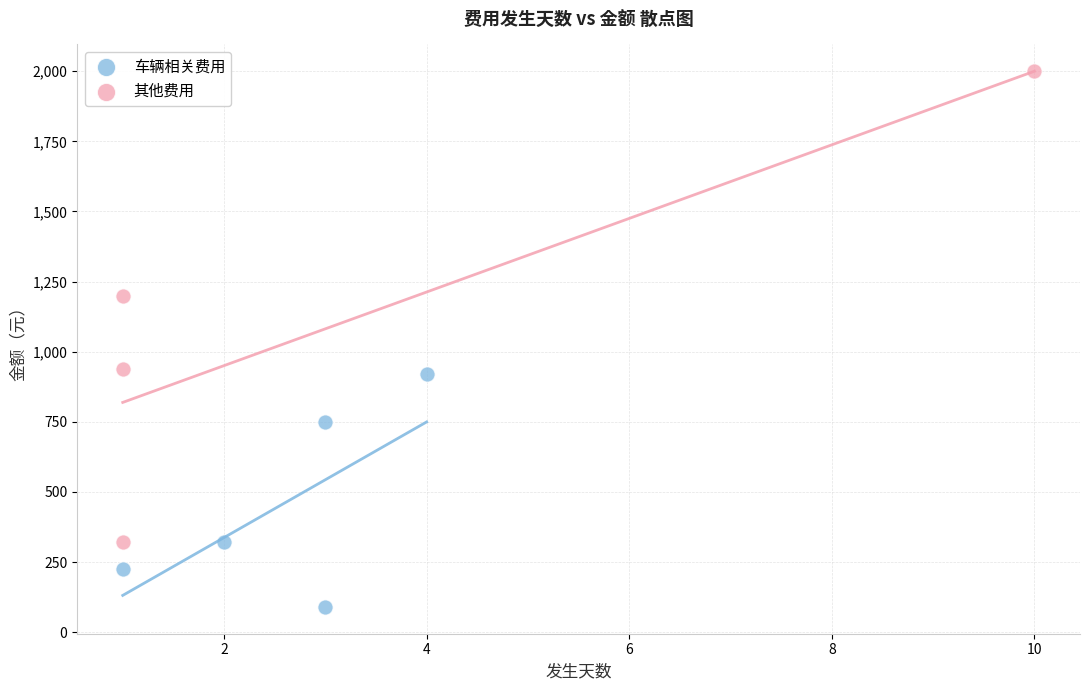

Which series has the largest Y range (max minus min)?

其他费用